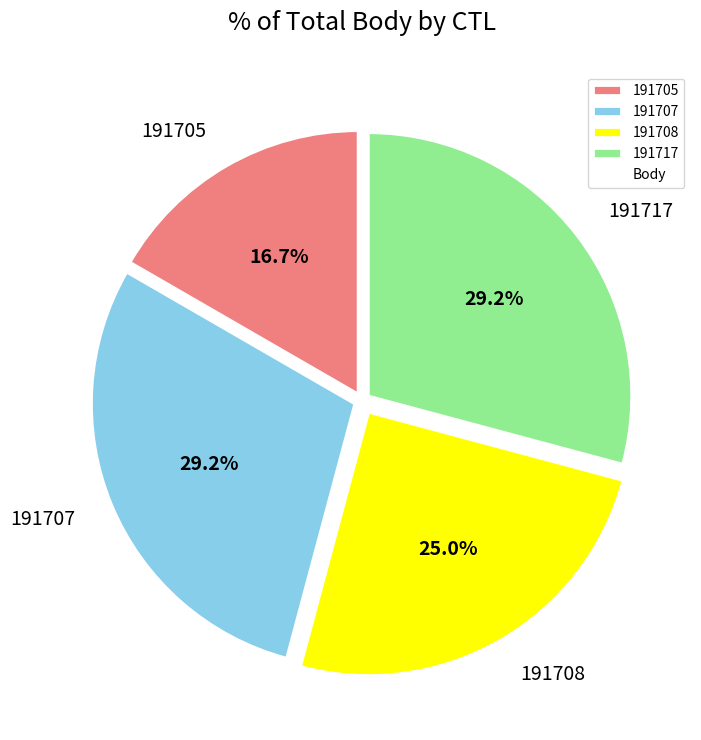

Is it true that 191707 is 29% of the pie?

True